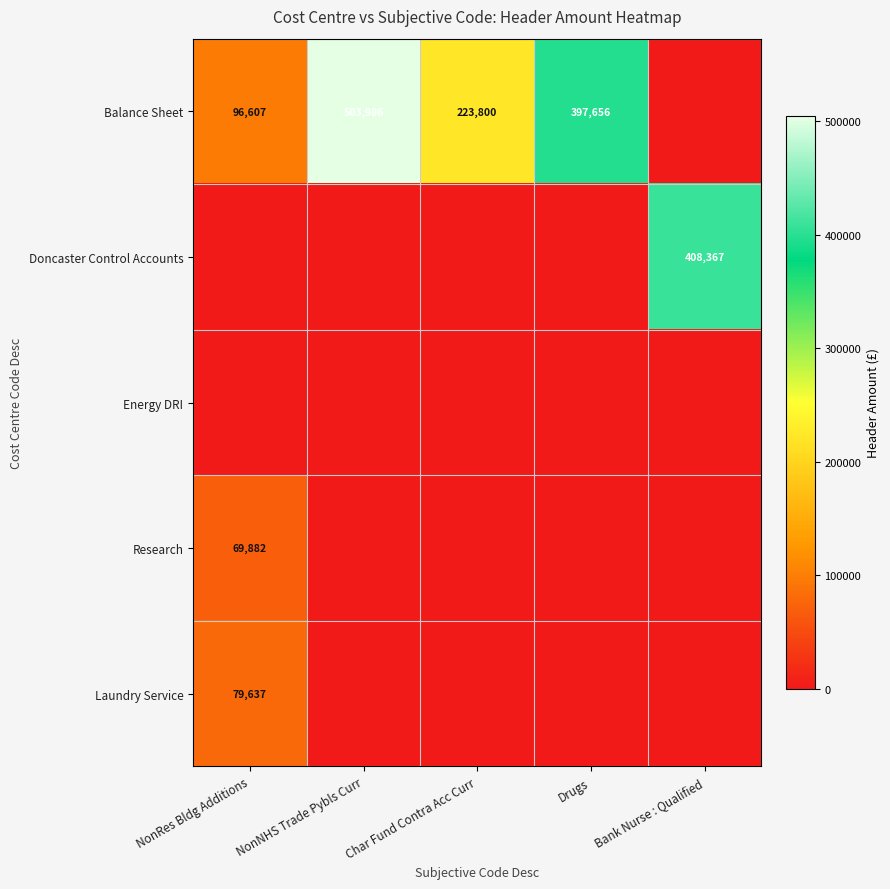

Is the value of Laundry Service at Bank Nurse : Qualified greater than the value of Balance Sheet at NonNHS Trade Pybls Curr?

No